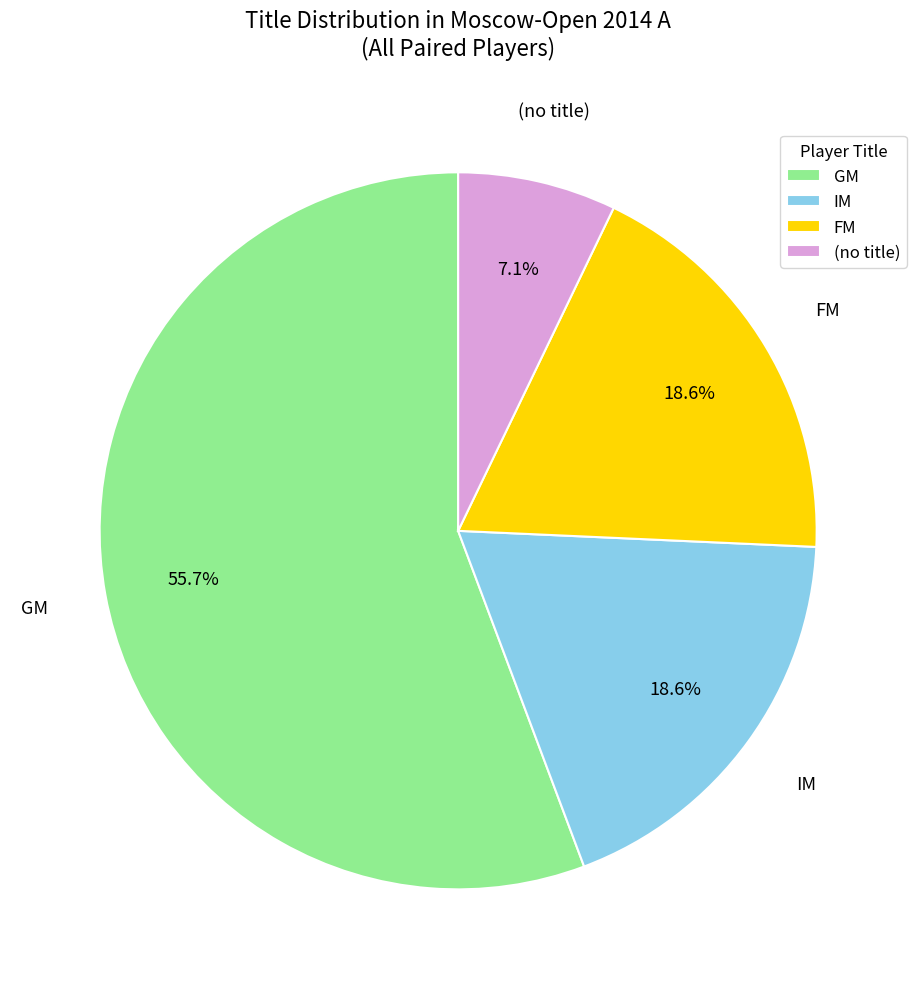

Which slice is the largest?

GM